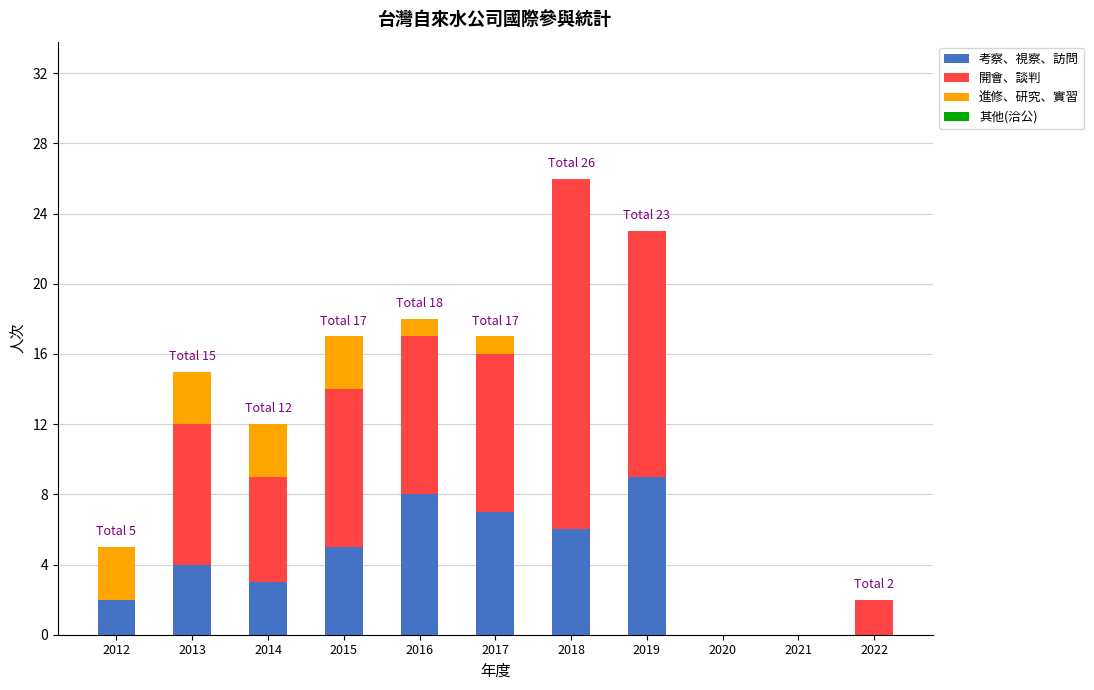

Does the chart contain stacked bars?

Yes